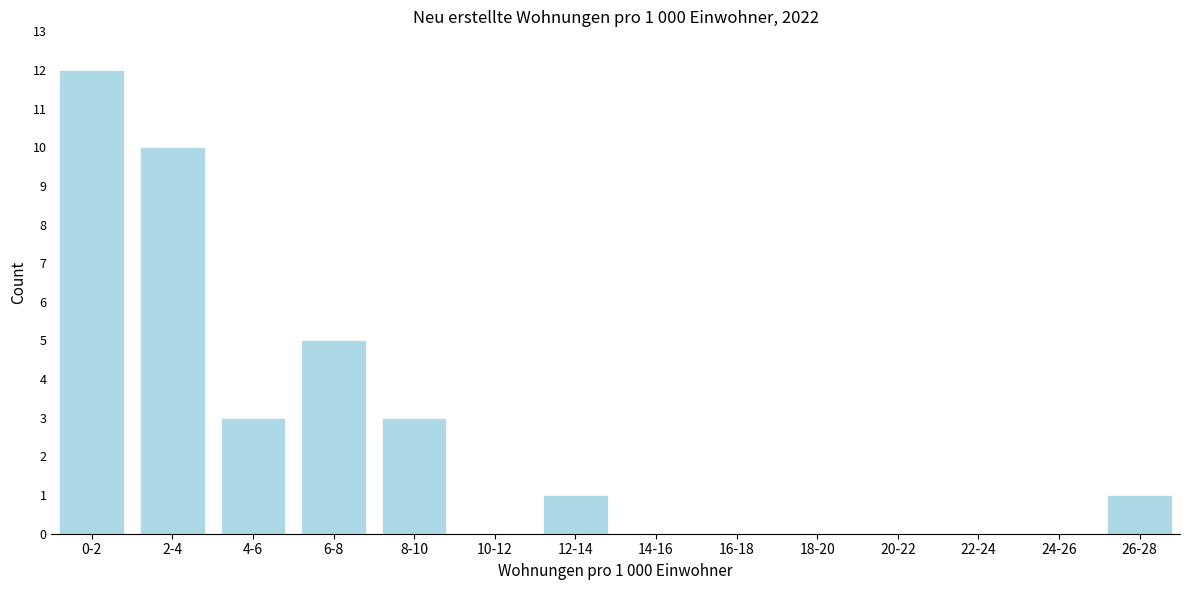

Reading right to left, what are all the values shown in this chart?

26-28=1	24-26=0	22-24=0	20-22=0	18-20=0	16-18=0	14-16=0	12-14=1	10-12=0	8-10=3	6-8=5	4-6=3	2-4=10	0-2=12